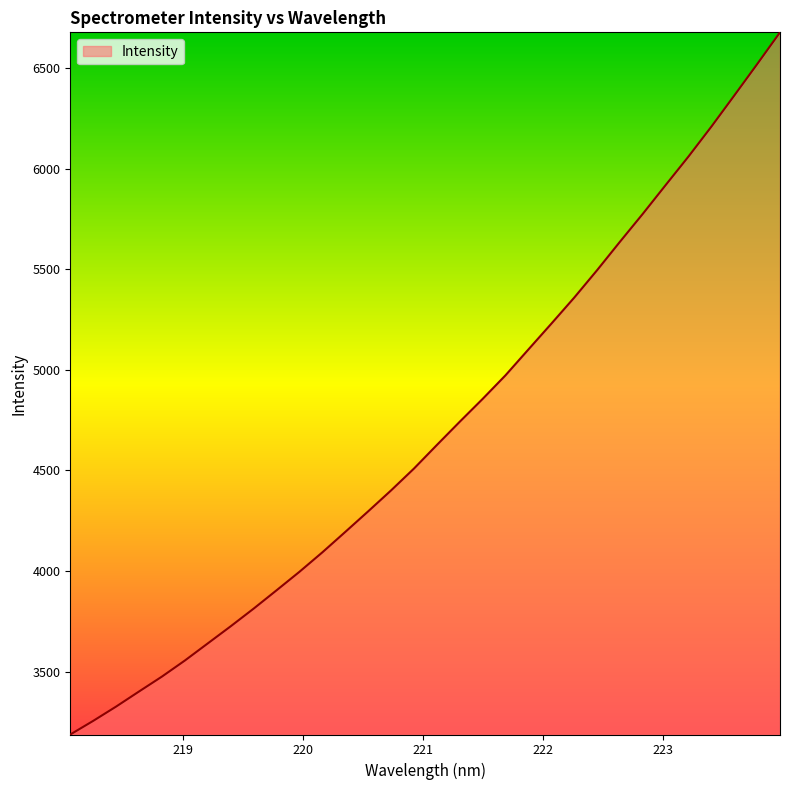

What is the sum of all values?

150323.1